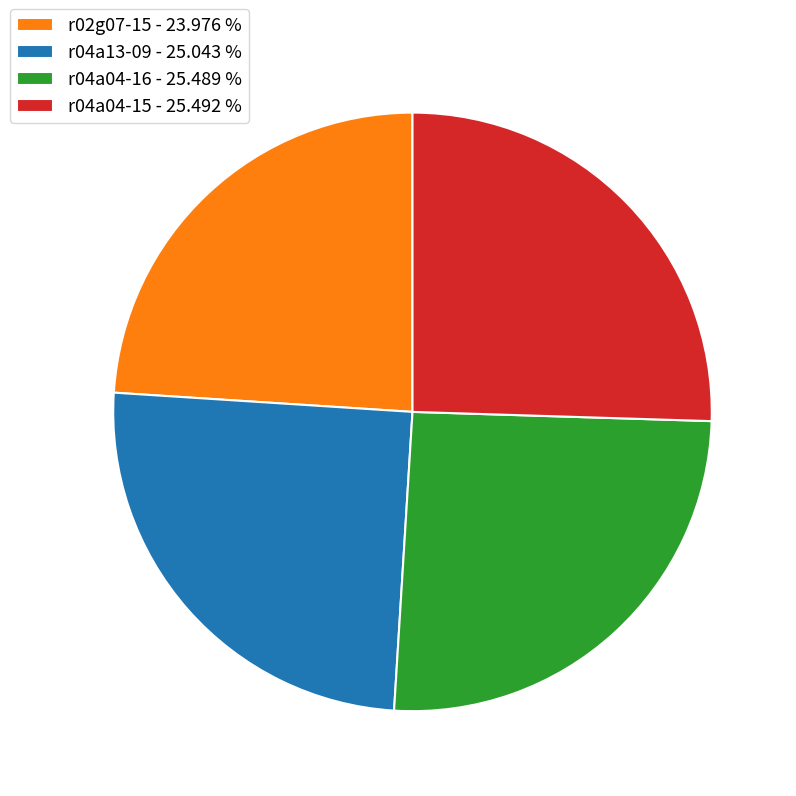

Does r04a04-15 represent more than half of the total?

No